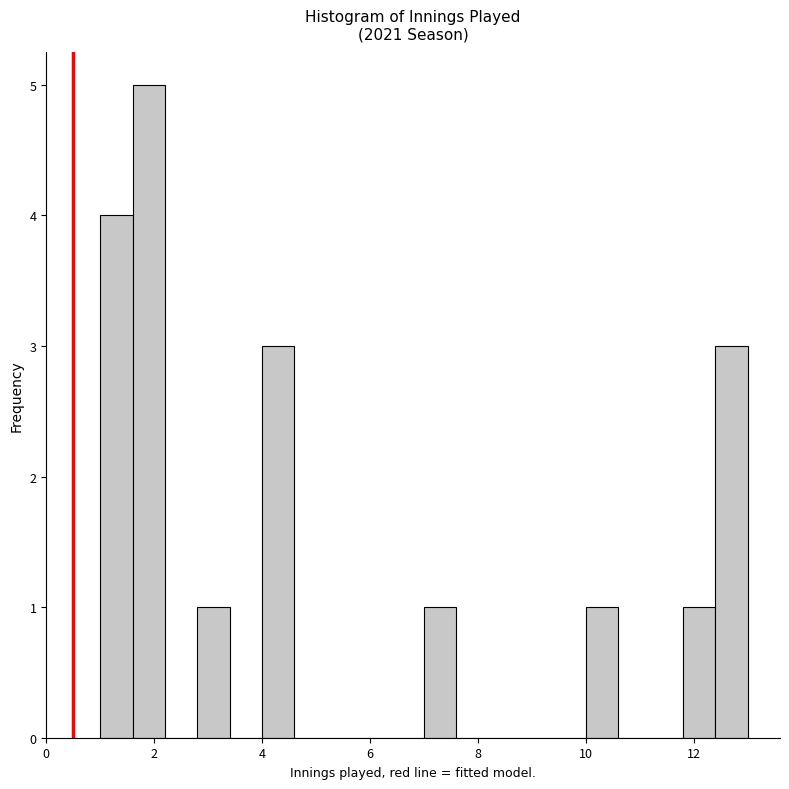

Read against the x-axis, roughly where is the centre of the tallest bar?

2.0